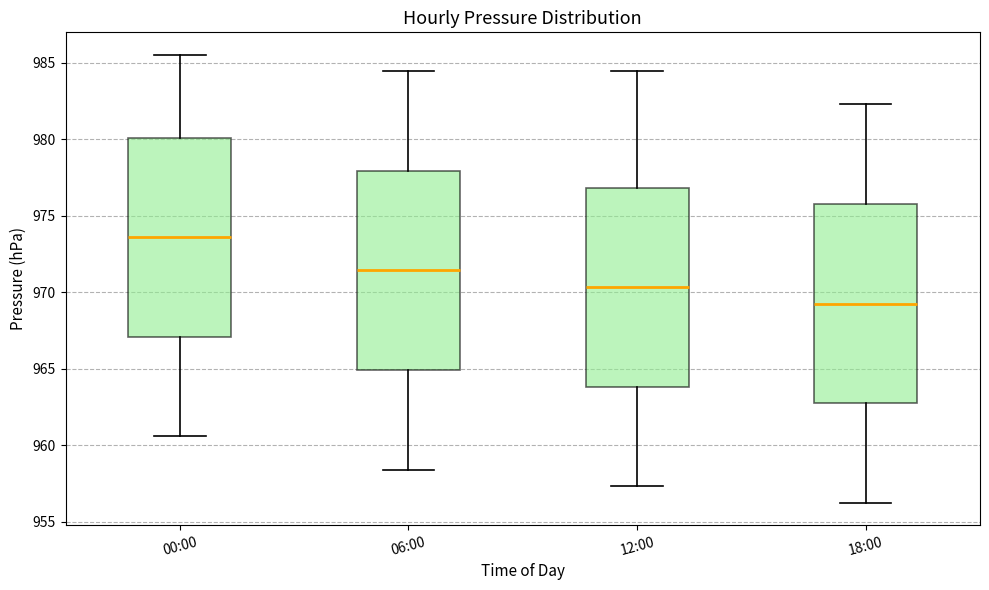

Where does the upper whisker of the box for 12:00 end on the y-axis? The values are not printed on the chart, so give them approximately, as read against the axis.

984.5